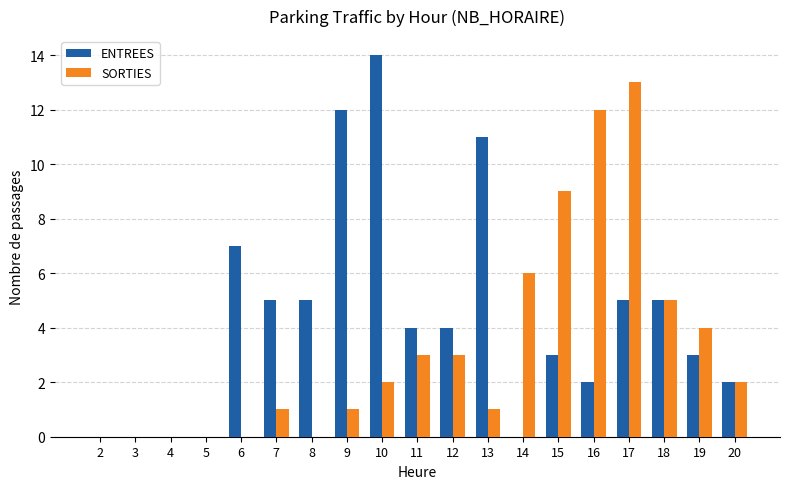

What is the total value across all series at 16?

14